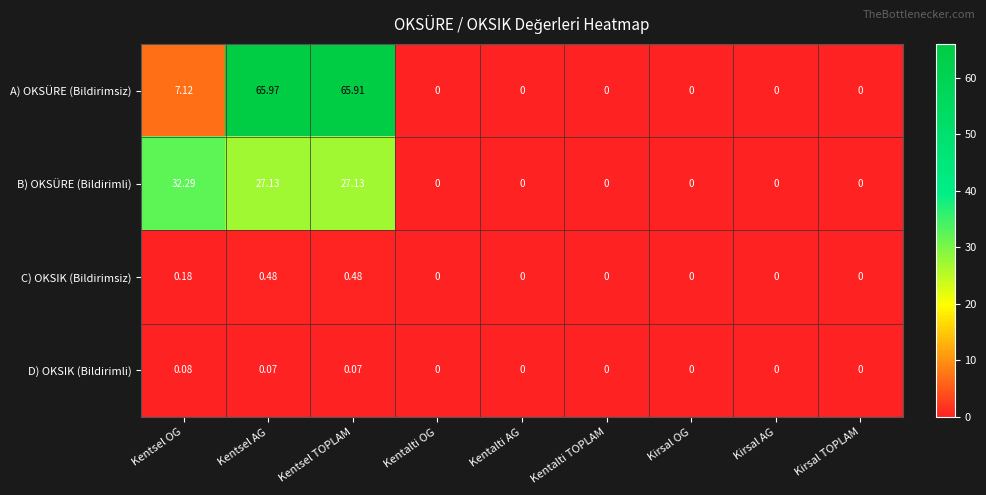

At which category is the sum across all series the highest?

Kentsel AG